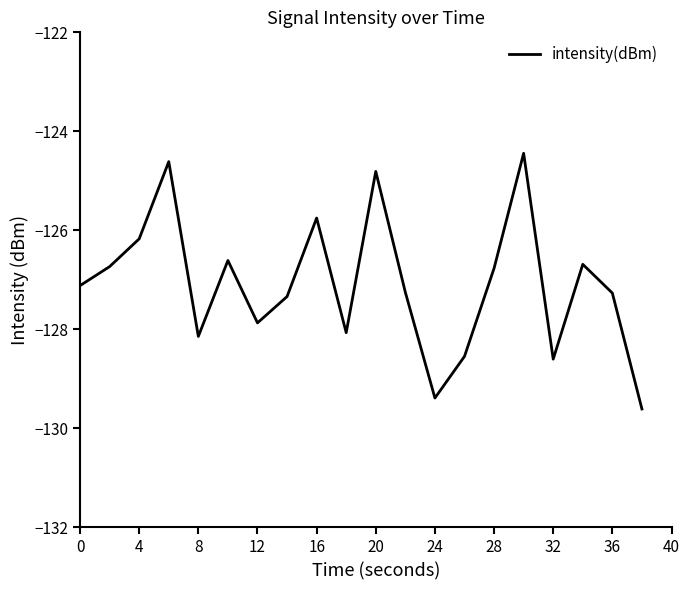

What is the greatest value displayed?

-124.4